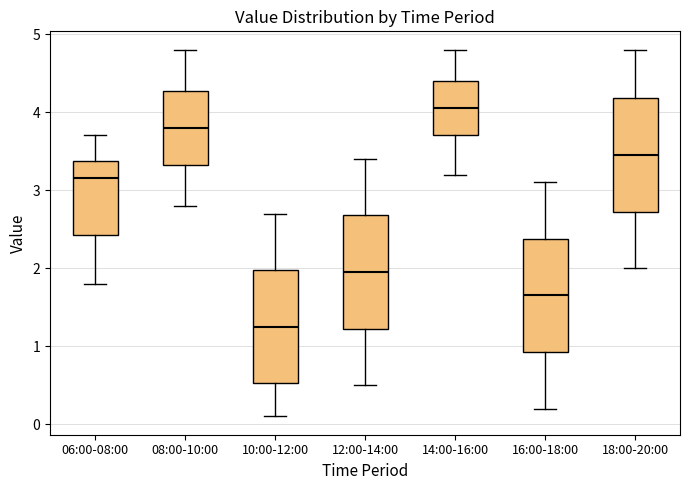

Which box's median line is the lowest?

10:00-12:00